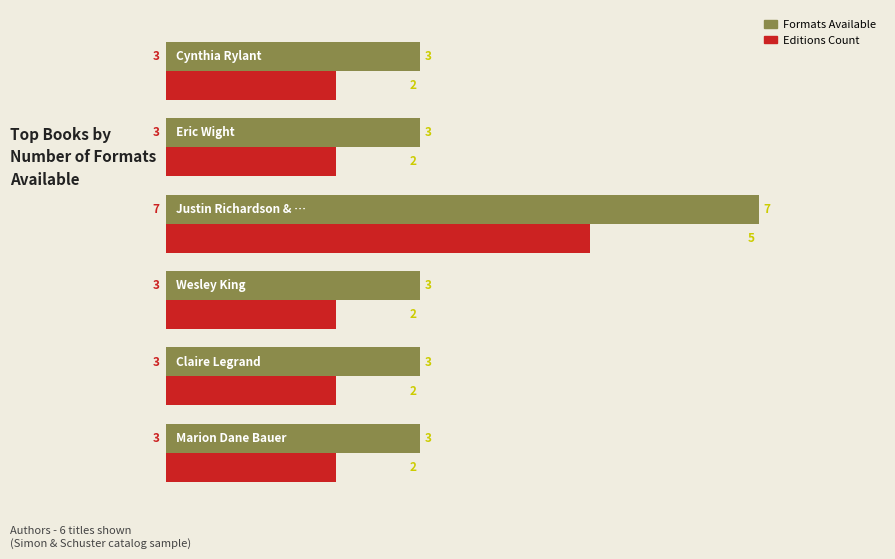

Rank the series by their average value, from highest to lowest.

Formats Available, Editions Count